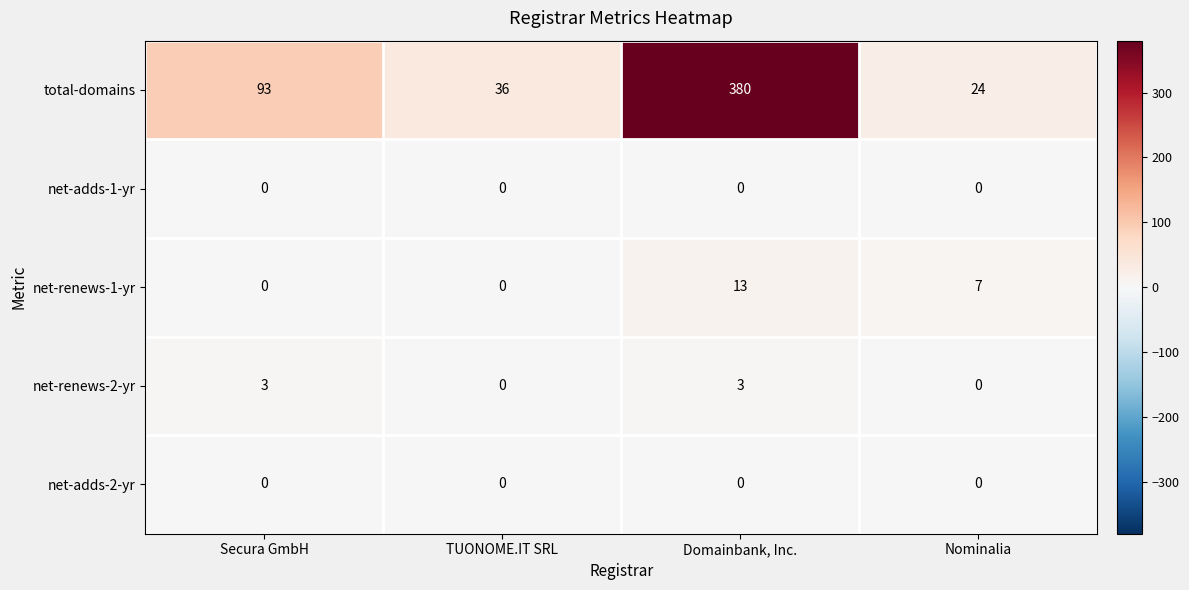

What is the spread (max minus min) of values at Domainbank, Inc.?

380